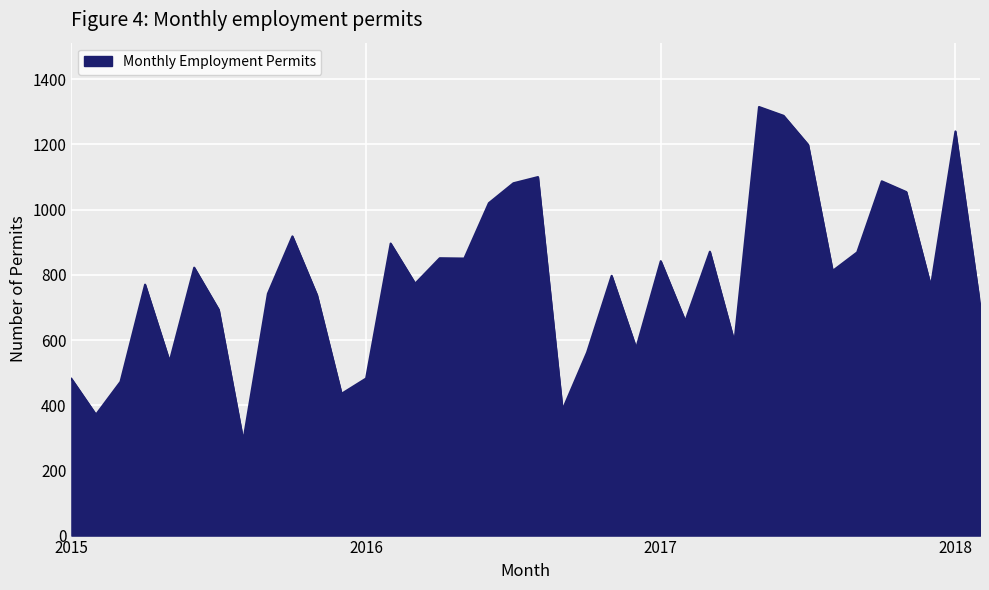

What is the smallest value displayed?

291